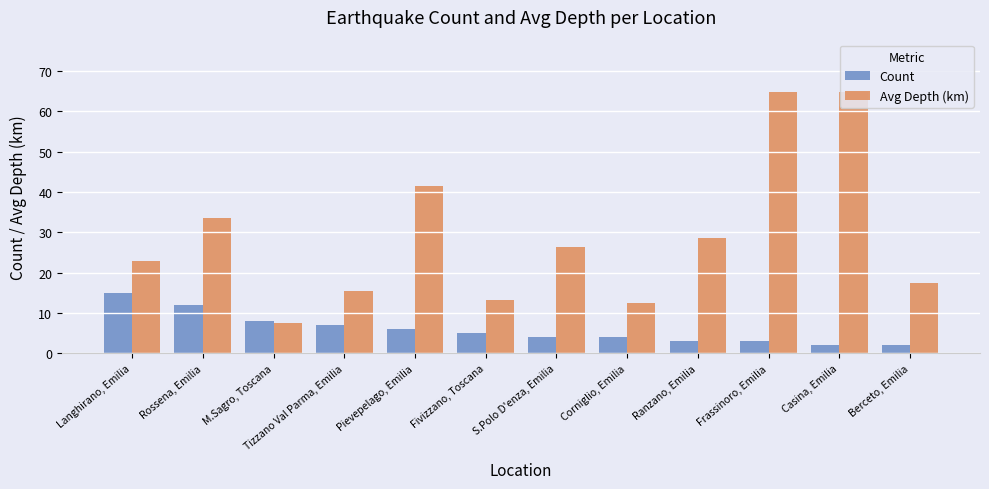

What is the minimum value for Count?

2.0